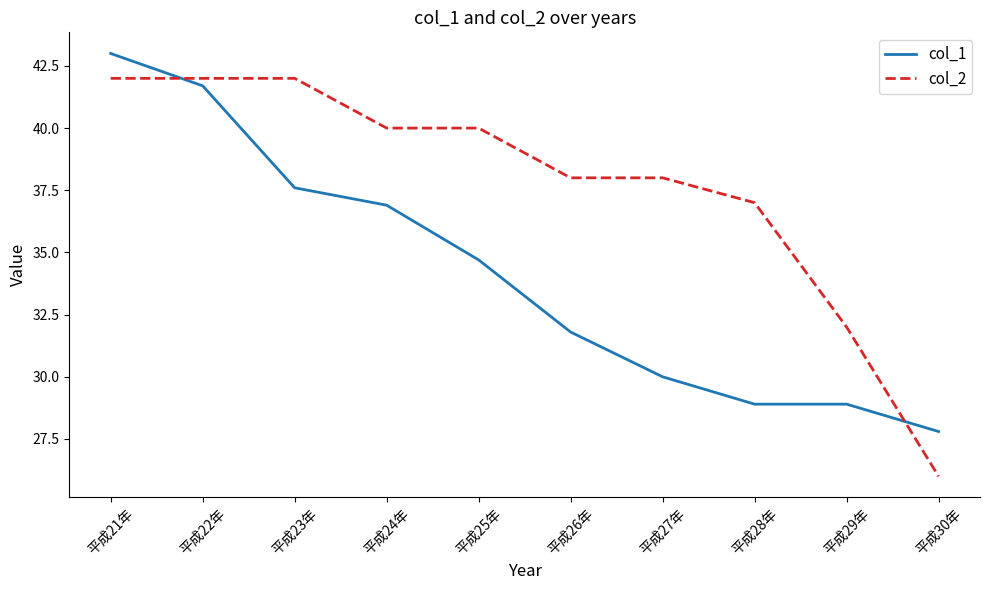

Reading right to left, what are all the values shown in this chart?

col_1: 平成30年=27.8	平成29年=28.9	平成28年=28.9	平成27年=30.0	平成26年=31.8	平成25年=34.7	平成24年=36.9	平成23年=37.6	平成22年=41.7	平成21年=43.0
col_2: 平成30年=26.0	平成29年=32.0	平成28年=37.0	平成27年=38.0	平成26年=38.0	平成25年=40.0	平成24年=40.0	平成23年=42.0	平成22年=42.0	平成21年=42.0